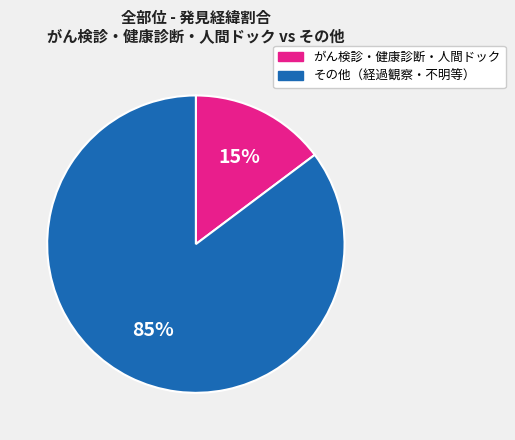

Which slice represents more than half of the pie?

その他（経過観察・不明等）